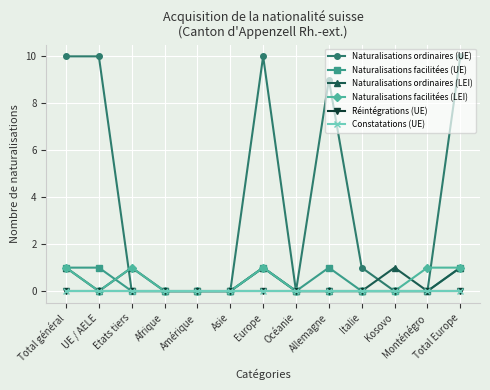

Is this an area chart (filled region under the line)?

No